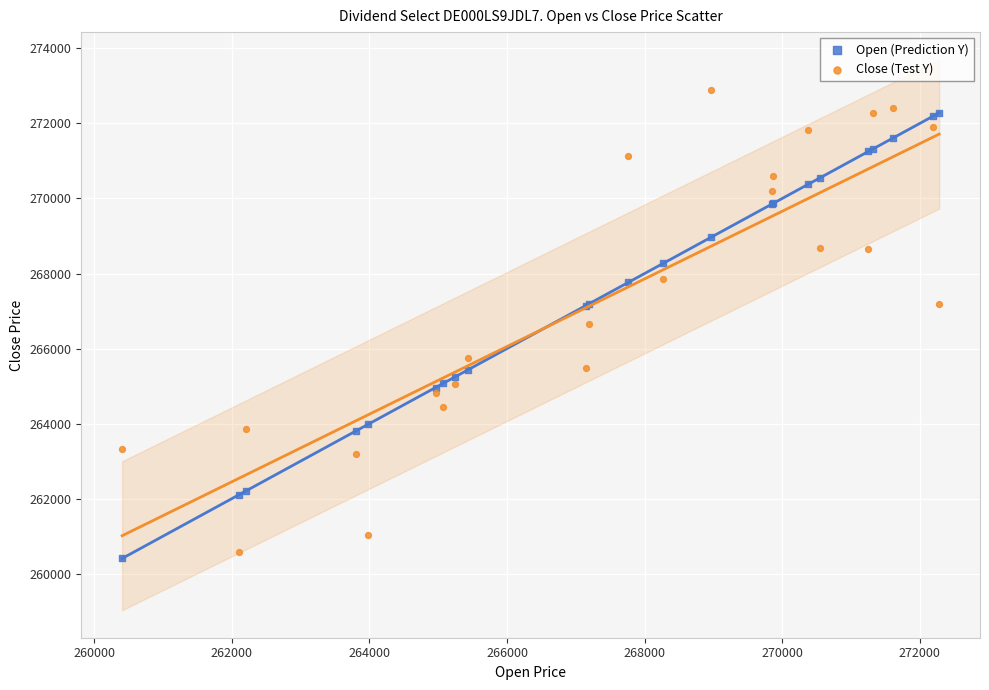

Which series contains the highest Y value?

Close (Test Y)